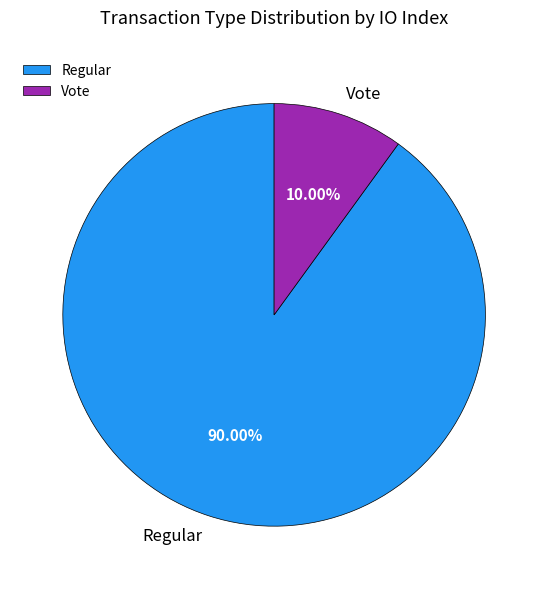

Between Regular and Vote, which is larger?

Regular